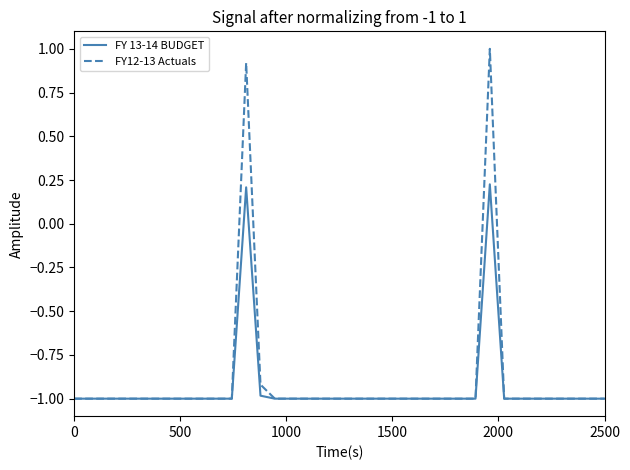

What is the maximum value shown in the chart?

1.0